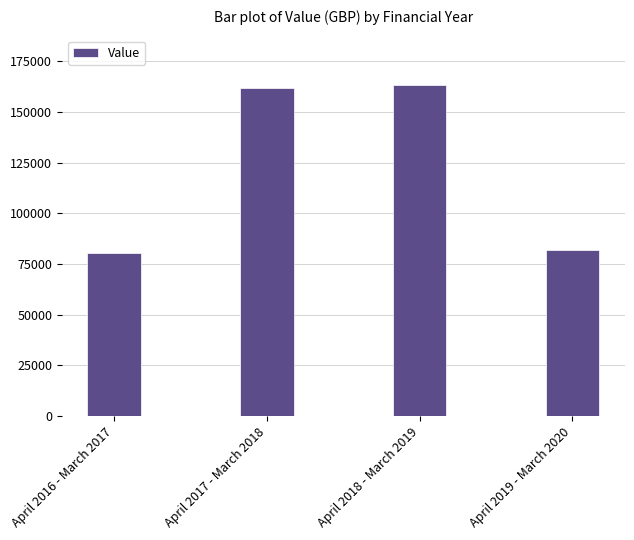

What is the sum of all values?

487656.7